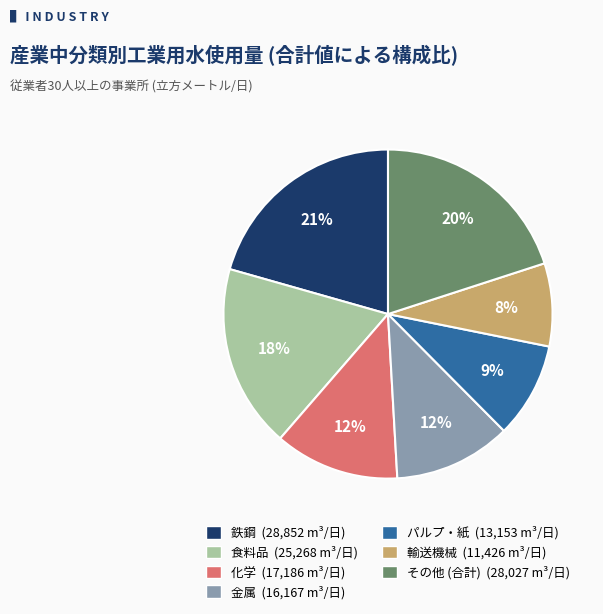

Does any single category account for the majority?

No